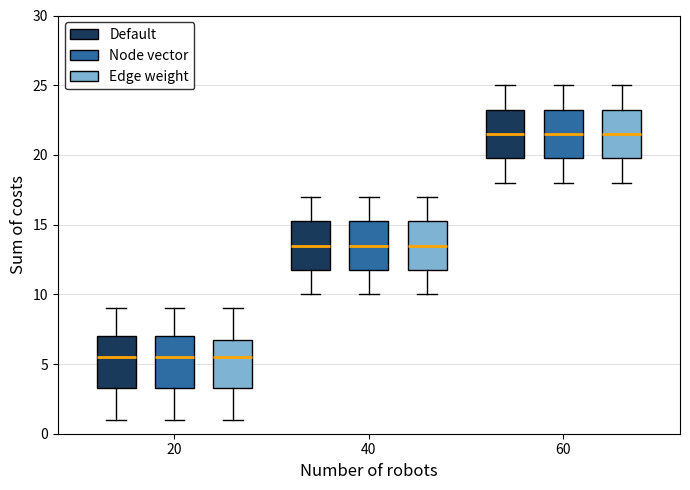

Reading left to right, transcribe this box plot: for each box, give where its median line is, the range the box spans, and where its two whiskers end, as read against the y-axis. The values are not printed on the chart, so give them approximately, as read against the axis.

20 (Default): median 5.5, box 3.5 to 7.0, whiskers 1.0 to 9.0
20 (Node vector): median 5.5, box 3.5 to 7.0, whiskers 1.0 to 9.0
20 (Edge weight): median 5.5, box 3.5 to 7.0, whiskers 1.0 to 9.0
40 (Default): median 13.5, box 12.0 to 15.5, whiskers 10.0 to 17.0
40 (Node vector): median 13.5, box 12.0 to 15.5, whiskers 10.0 to 17.0
40 (Edge weight): median 13.5, box 12.0 to 15.5, whiskers 10.0 to 17.0
60 (Default): median 21.5, box 20.0 to 23.5, whiskers 18.0 to 25.0
60 (Node vector): median 21.5, box 20.0 to 23.5, whiskers 18.0 to 25.0
60 (Edge weight): median 21.5, box 20.0 to 23.5, whiskers 18.0 to 25.0